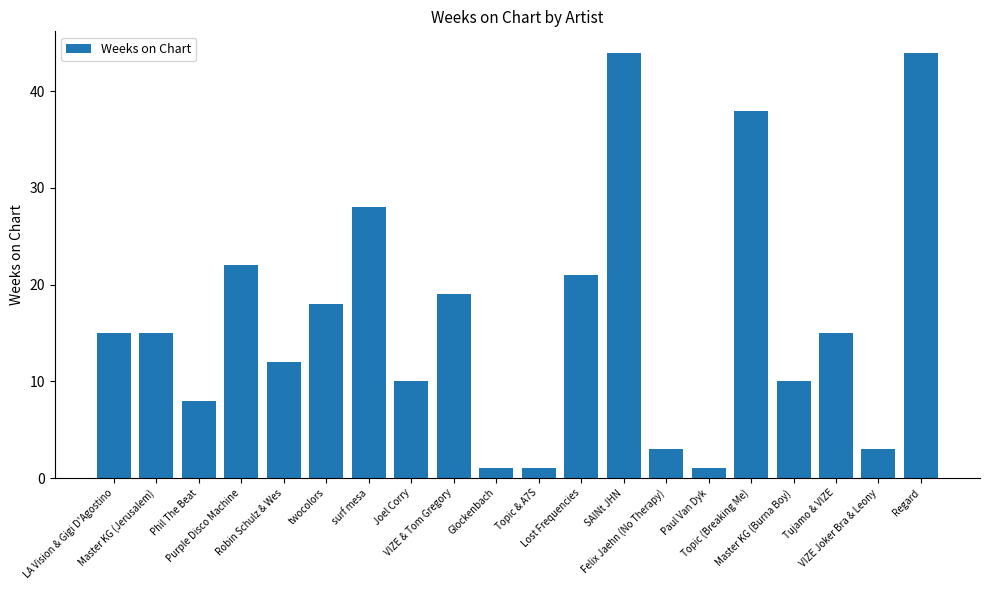

What is the difference between the maximum and minimum values?

43